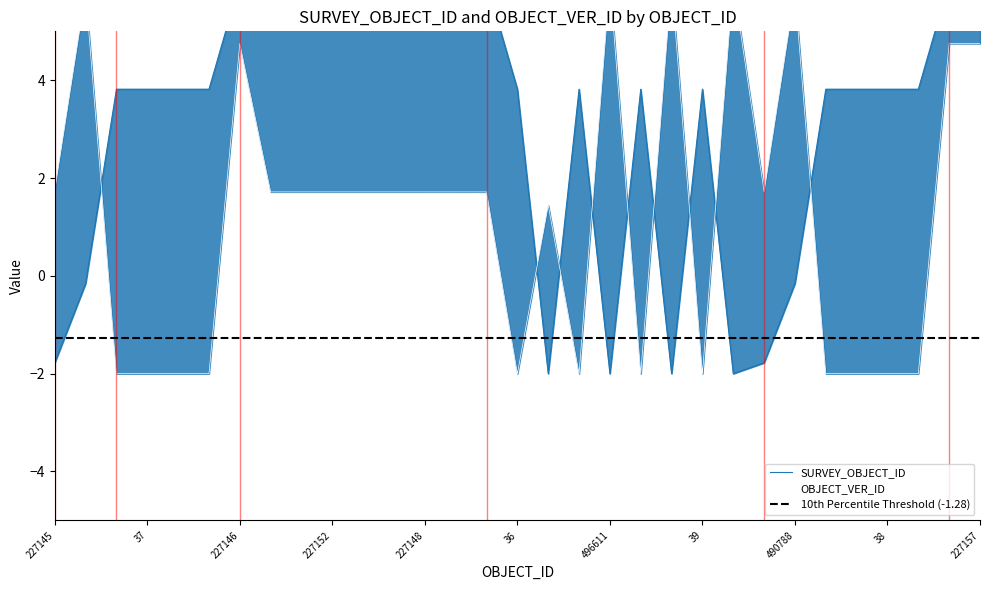

Reading left to right, what are all the values shown in this chart?

SURVEY_OBJECT_ID: -1.8	-0.2	3.8	3.8	3.8	3.8	6.0	6.0	6.0	6.0	6.0	6.0	6.0	6.0	6.0	3.8	-2.0	3.8	-2.0	3.8	-2.0	3.8	-2.0	-1.8	-0.2	3.8	3.8	3.8	3.8	6.0	6.0
OBJECT_VER_ID: 1.8	5.8	-2.0	-2.0	-2.0	-2.0	4.8	1.7	1.7	1.7	1.7	1.7	1.7	1.7	1.7	-2.0	1.4	-2.0	6.0	-2.0	6.0	-2.0	6.0	1.7	5.8	-2.0	-2.0	-2.0	-2.0	4.8	4.8